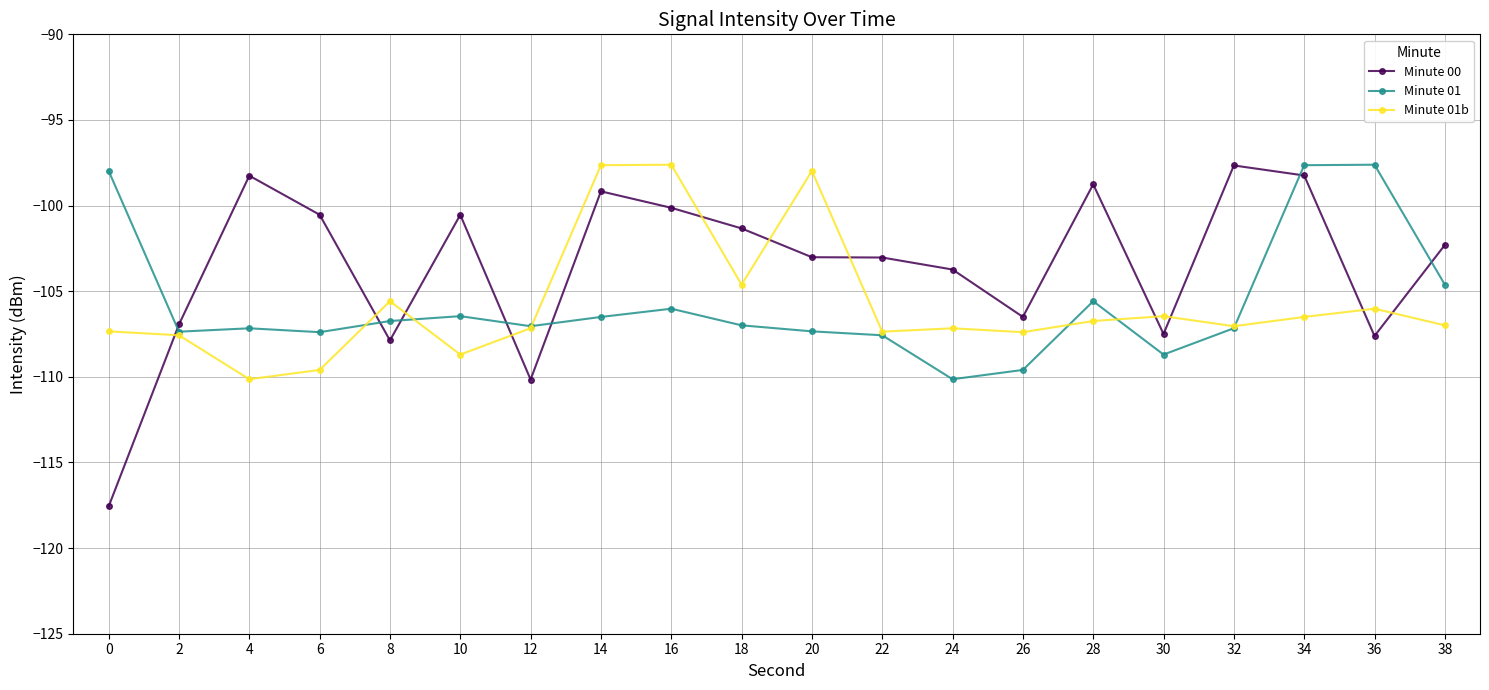

What are all the series names shown in the legend?

Minute 00, Minute 01, Minute 01b